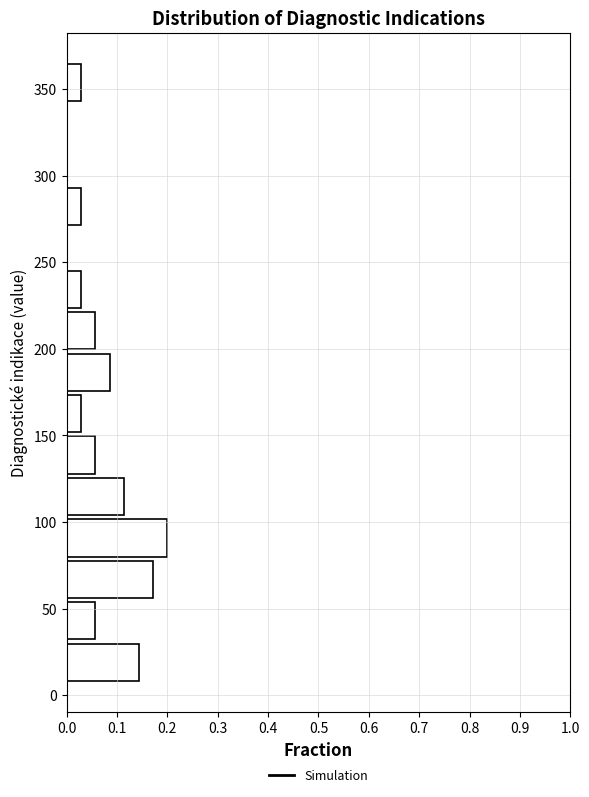

Reading bottom to top, transcribe this chart: for each bar, give the range it covers on the y-axis and its length. Neither the bar edges nor the lengths are printed on the chart, so give them approximately, as read against the axes.

5 to 30: 0.14
30 to 55: 0.06
55 to 80: 0.17
80 to 105: 0.20
105 to 125: 0.11
125 to 150: 0.06
150 to 175: 0.03
175 to 200: 0.09
200 to 220: 0.06
220 to 245: 0.03
245 to 270: 0
270 to 295: 0.03
295 to 320: 0
320 to 340: 0
340 to 365: 0.03